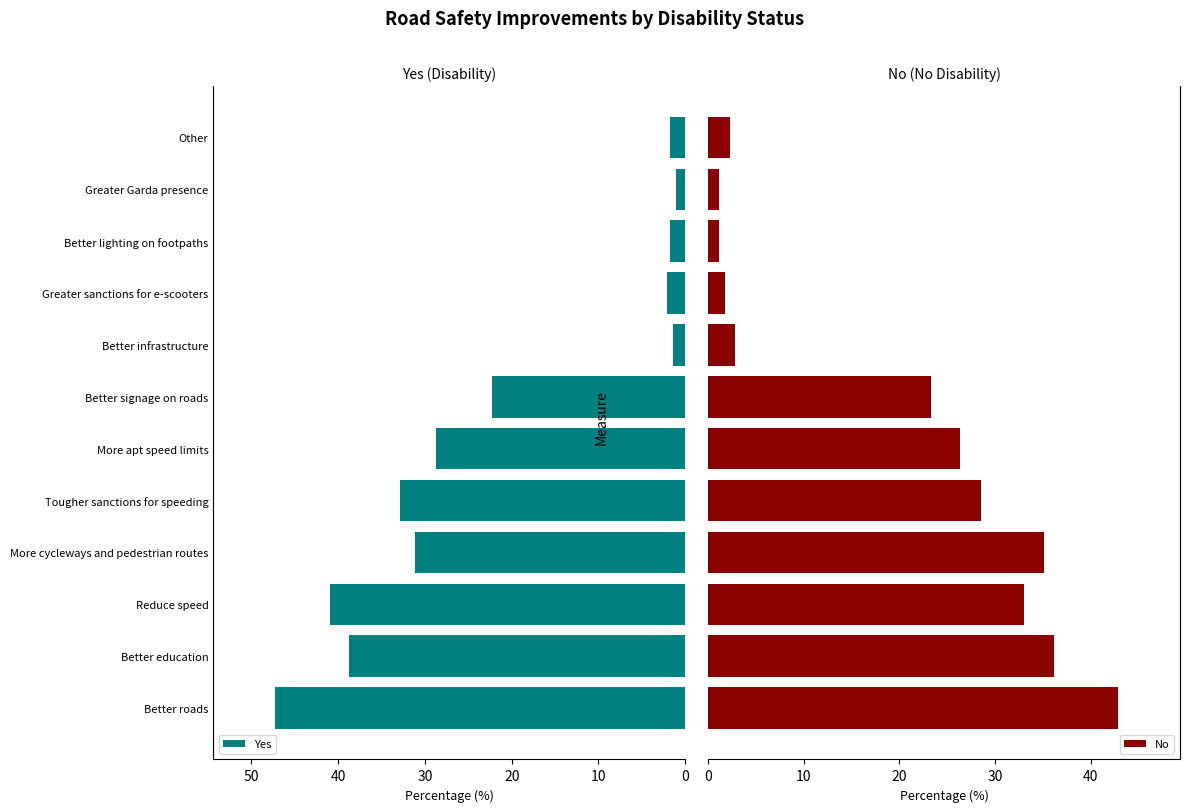

What value does the Yes series have at Better signage on roads?

22.3